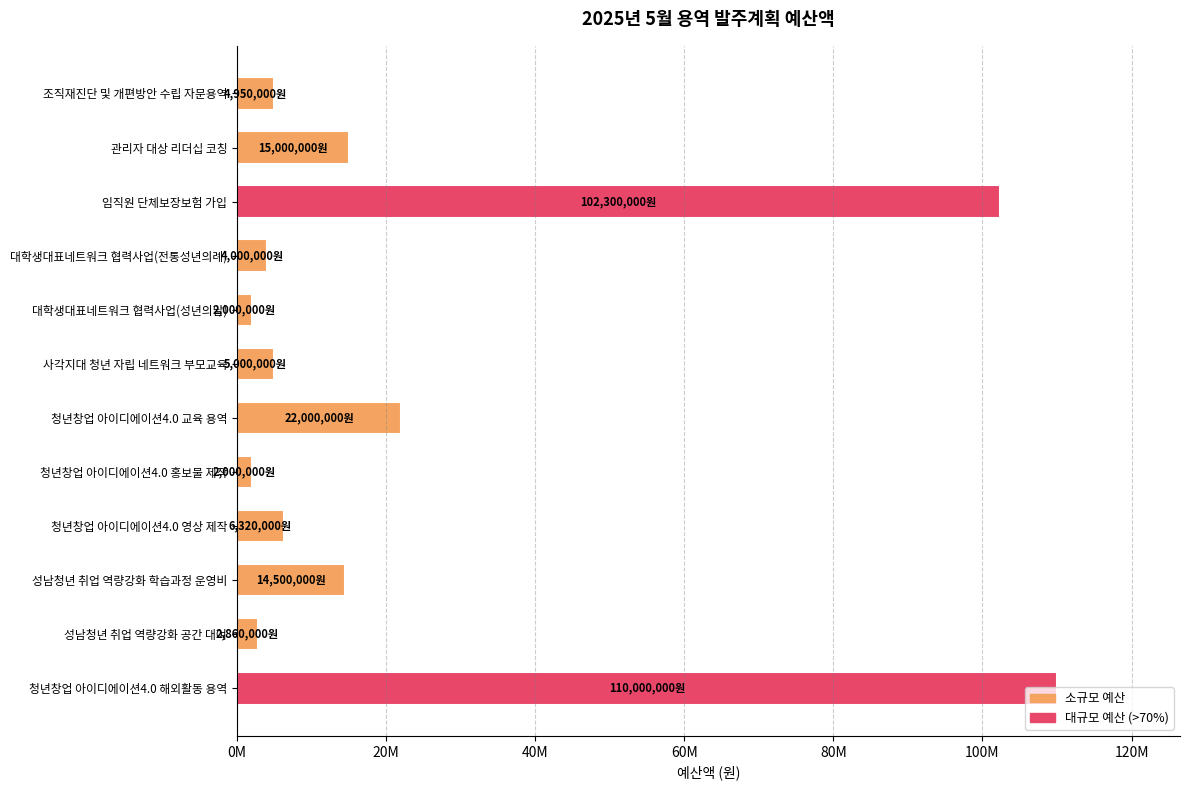

Are the bars horizontal?

Yes